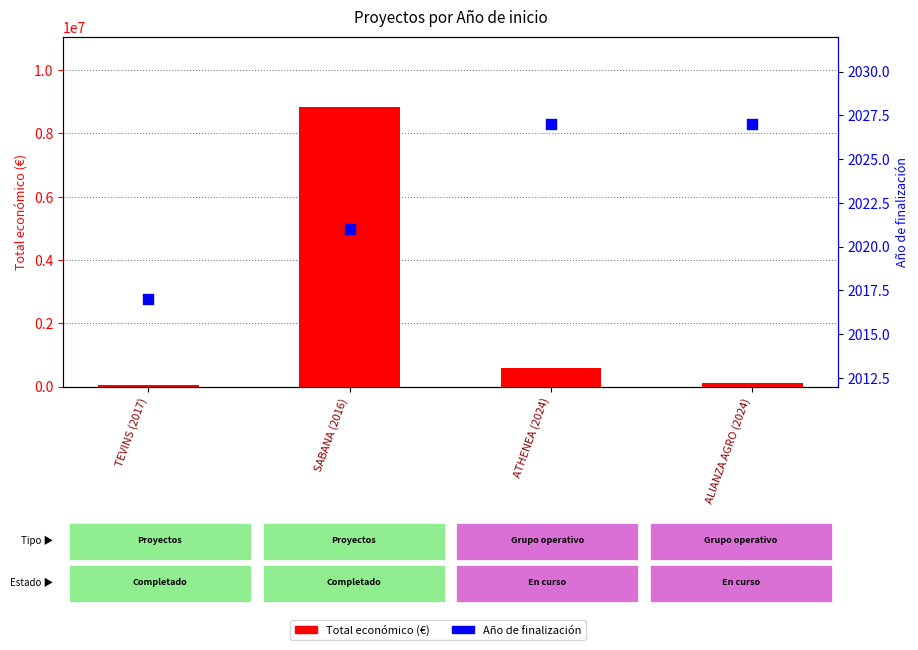

Is the value of Año de finalización at SABANA (2016) greater than the value of Total económico (€) at ATHENEA (2024)?

No